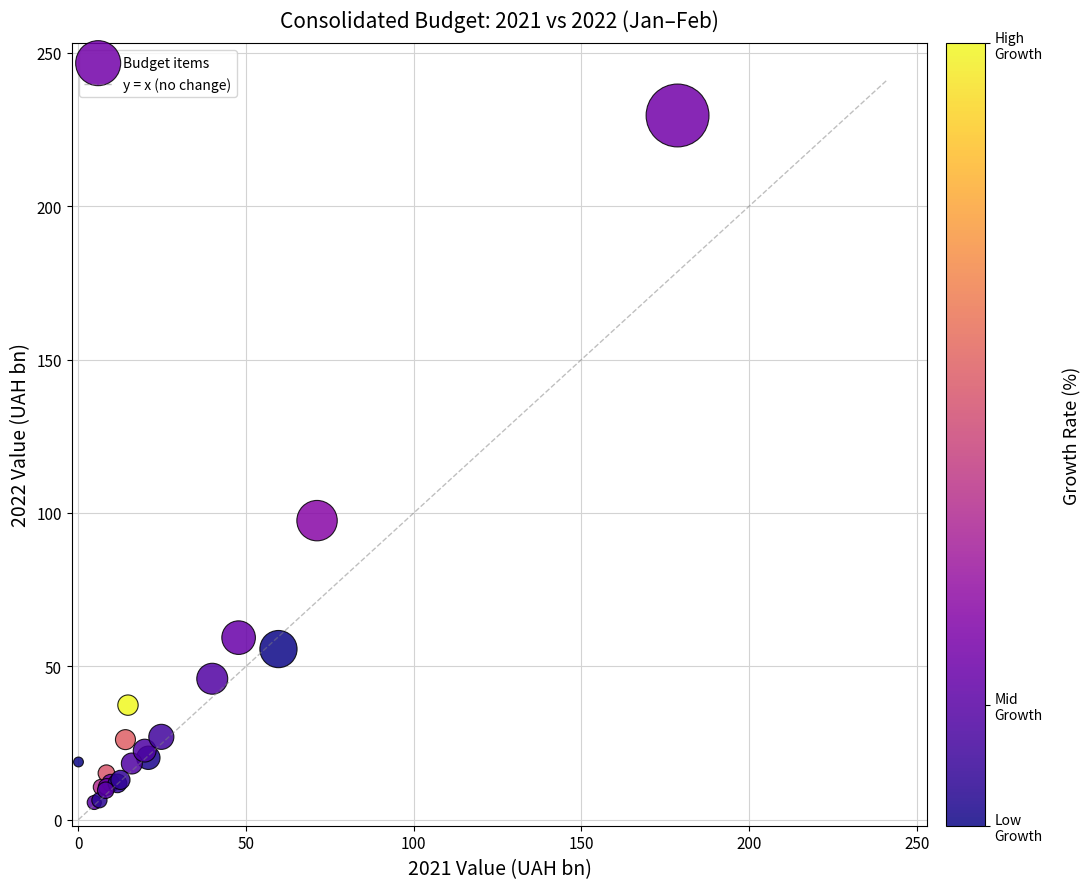

What Y value in the scatter plot is closest to 117?

97.5